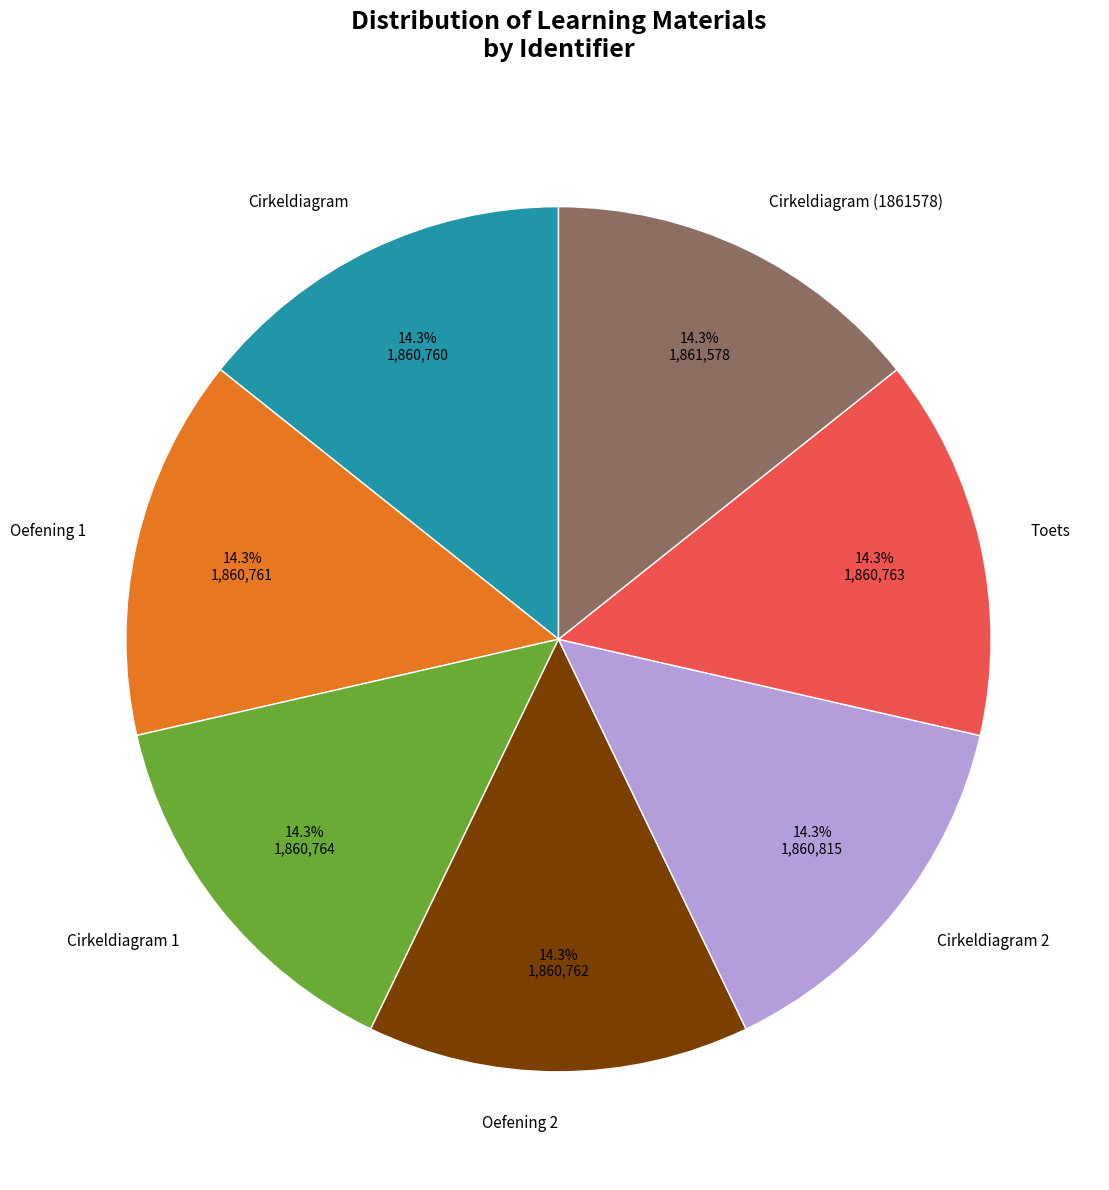

Is there any slice that represents more than half of the pie?

No